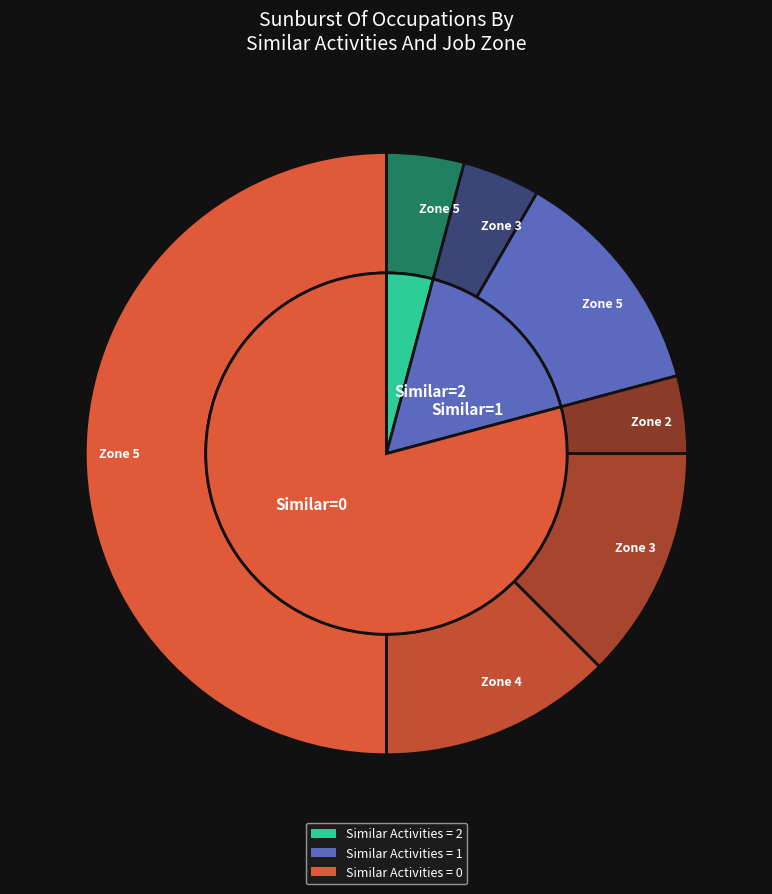

What portion of the pie excludes Naturopathic Physicians?

95.3%